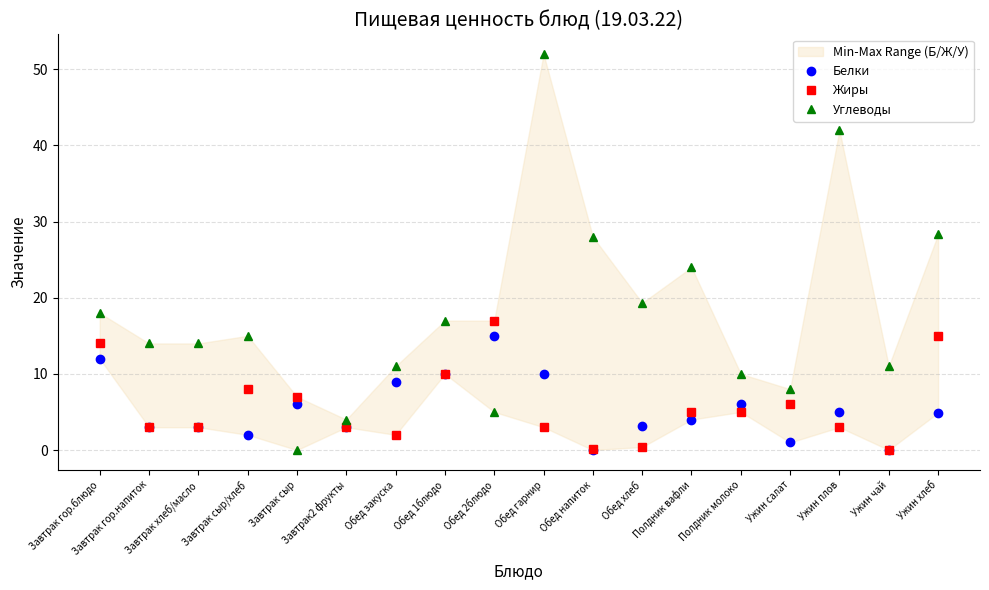

Reading right to left, extract all data points from this chart.

Белки: 4.9	0.1	5.0	1.0	6.0	4.0	3.2	0.0	10.0	15.0	10.0	9.0	3.0	6.0	2.0	3.0	3.0	12.0
Жиры: 15.0	0.0	3.0	6.0	5.0	5.0	0.4	0.1	3.0	17.0	10.0	2.0	3.0	7.0	8.0	3.0	3.0	14.0
Углеводы: 28.3	11.0	42.0	8.0	10.0	24.0	19.3	28.0	52.0	5.0	17.0	11.0	4.0	0.0	15.0	14.0	14.0	18.0